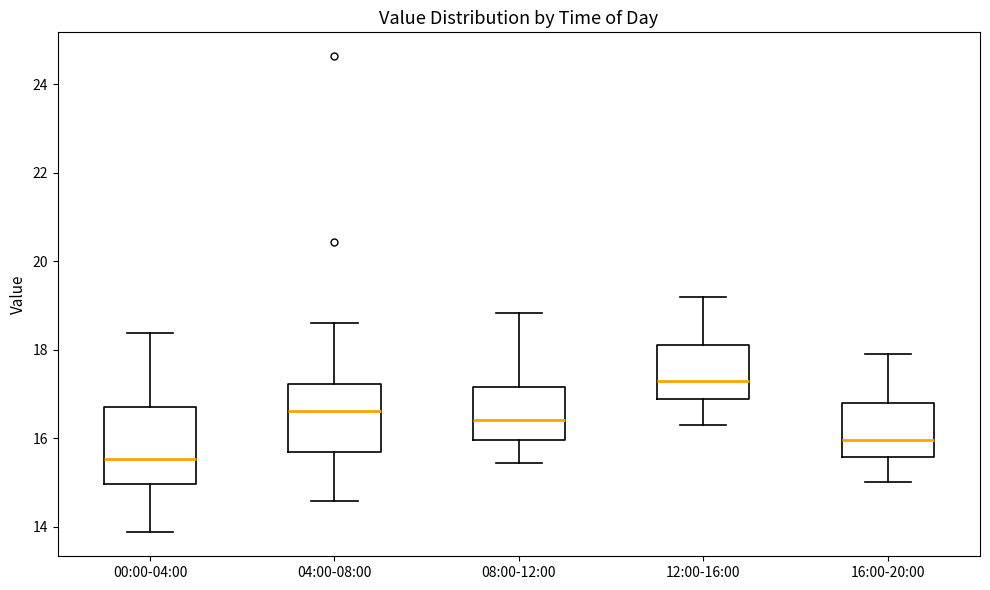

Reading left to right, transcribe this box plot: for each box, give where its median line is, the range the box spans, and where its two whiskers end, as read against the y-axis. The values are not printed on the chart, so give them approximately, as read against the axis.

00:00-04:00: median 15.6, box 15.0 to 16.8, whiskers 13.8 to 18.4
04:00-08:00: median 16.6, box 15.6 to 17.2, whiskers 14.6 to 18.6
08:00-12:00: median 16.4, box 16.0 to 17.2, whiskers 15.4 to 18.8
12:00-16:00: median 17.4, box 16.8 to 18.2, whiskers 16.4 to 19.2
16:00-20:00: median 16.0, box 15.6 to 16.8, whiskers 15.0 to 18.0